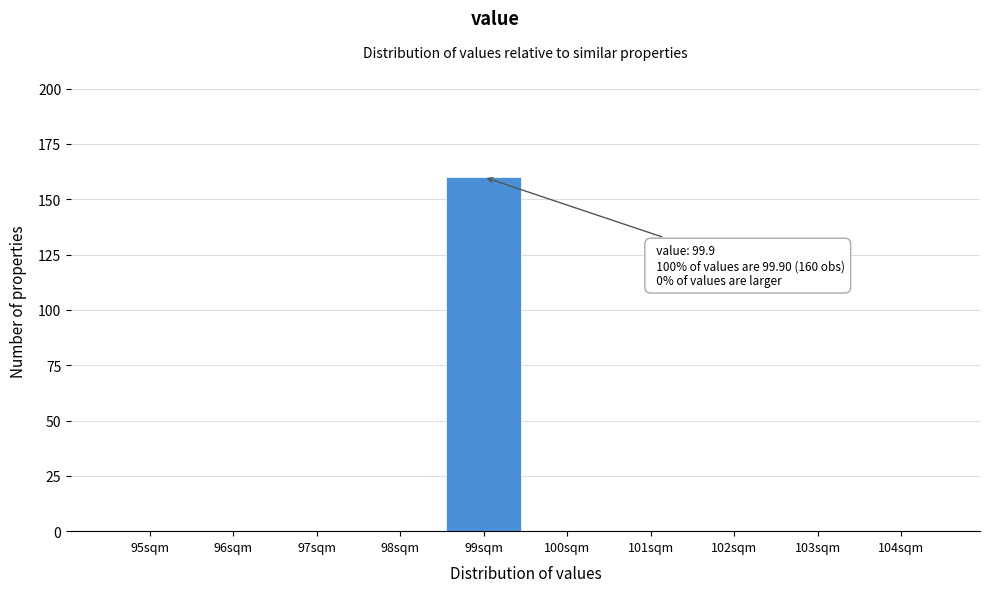

Reading left to right, what are all the values shown in this chart?

95sqm=0	96sqm=0	97sqm=0	98sqm=0	99sqm=160	100sqm=0	101sqm=0	102sqm=0	103sqm=0	104sqm=0